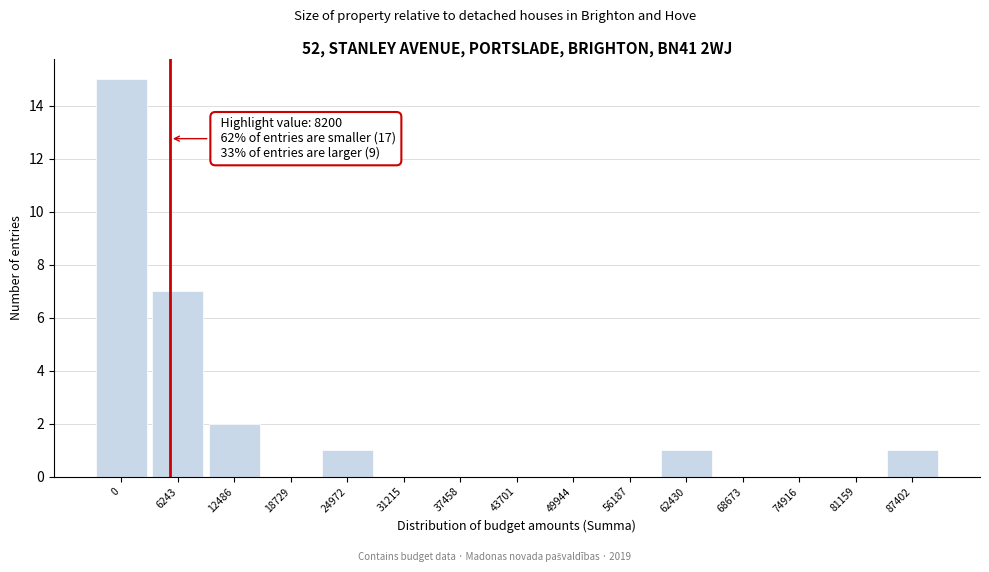

Reading left to right, what are all the values shown in this chart?

0=15	6243=7	12486=2	18729=0	24972=1	31215=0	37458=0	43701=0	49944=0	56187=0	62430=1	68673=0	74916=0	81159=0	87402=1